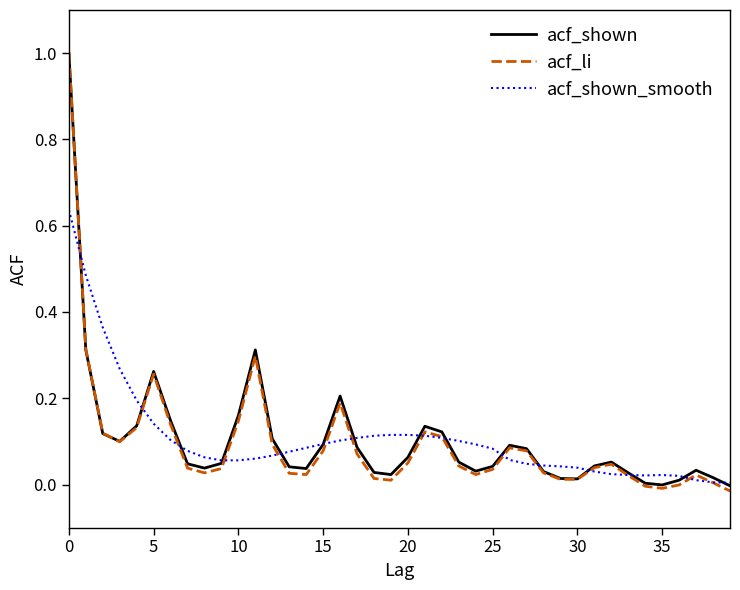

Which series has the largest range (max minus min)?

acf_li